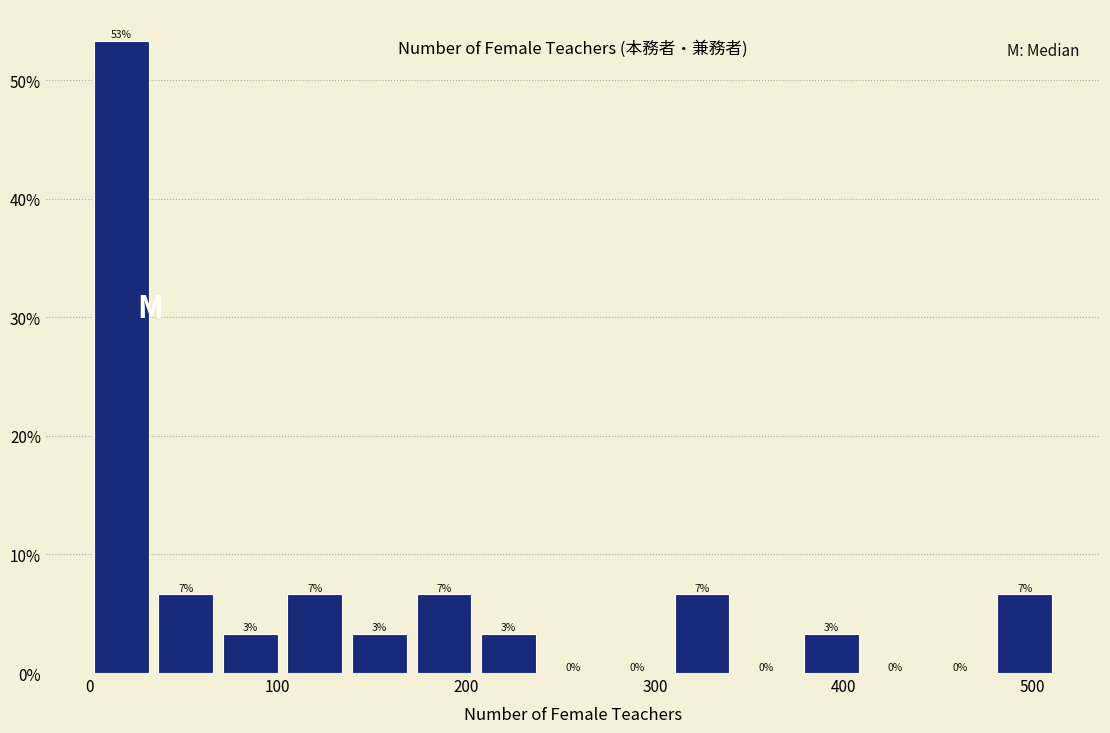

Read against the x-axis, roughly where is the centre of the tallest bar?

20